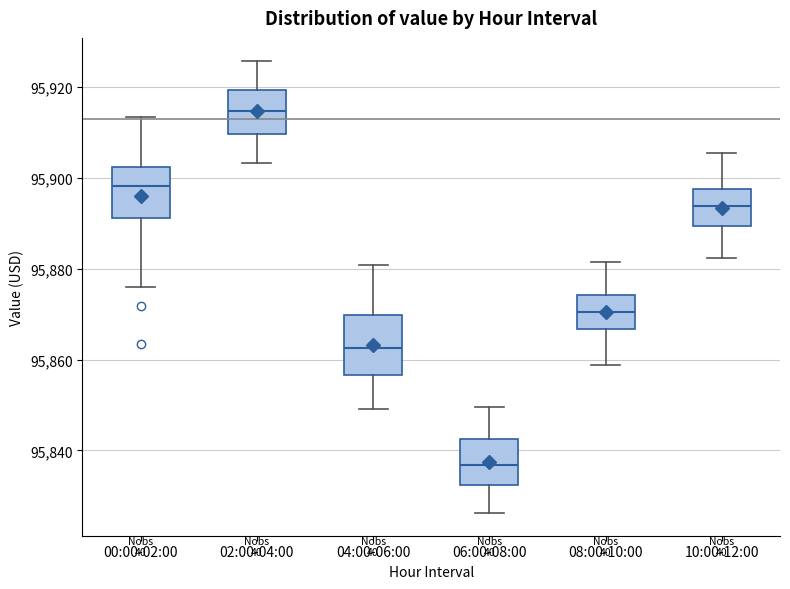

Reading left to right, transcribe this box plot: for each box, give where its median line is, the range the box spans, and where its two whiskers end, as read against the y-axis. The values are not printed on the chart, so give them approximately, as read against the axis.

00:00-02:00: median 95898, box 95892 to 95902, whiskers 95876 to 95914
02:00-04:00: median 95914, box 95910 to 95920, whiskers 95904 to 95926
04:00-06:00: median 95862, box 95856 to 95870, whiskers 95850 to 95880
06:00-08:00: median 95836, box 95832 to 95842, whiskers 95826 to 95850
08:00-10:00: median 95870, box 95866 to 95874, whiskers 95858 to 95882
10:00-12:00: median 95894, box 95890 to 95898, whiskers 95882 to 95906